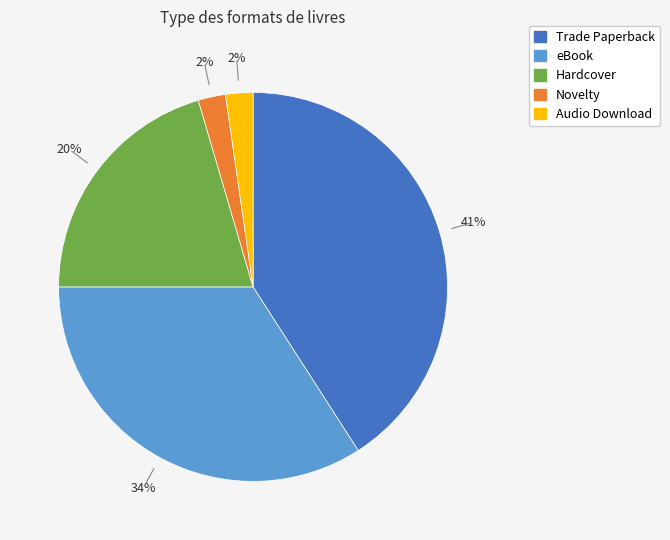

To the nearest percent, what is the difference between the largest and smallest slice percentages?

39%